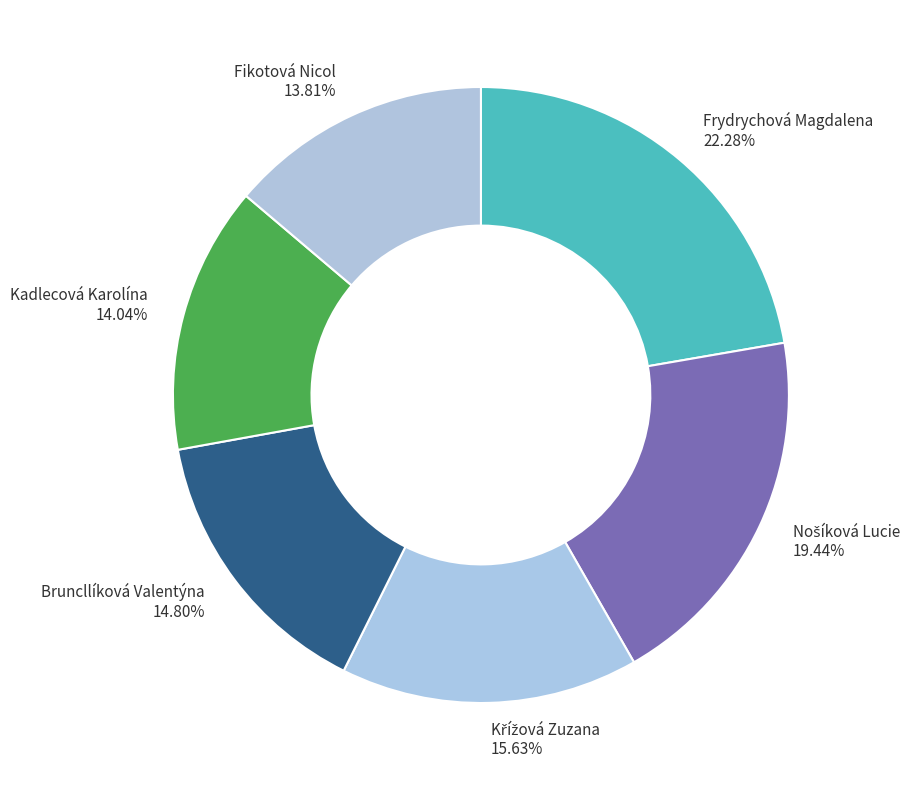

The Kadlecová Karolína slice represents 24% of the pie. True or false?

False